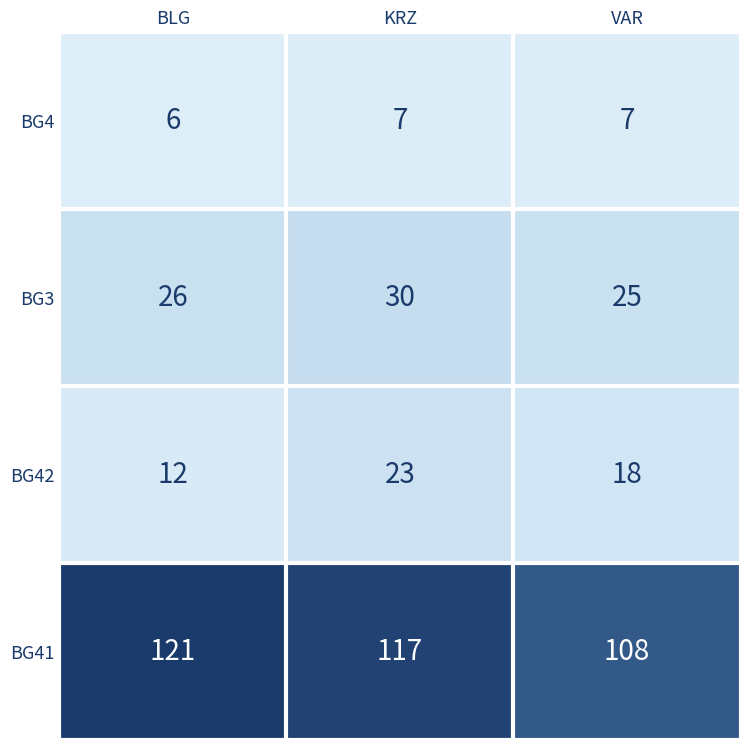

How many data points does each series have?

3